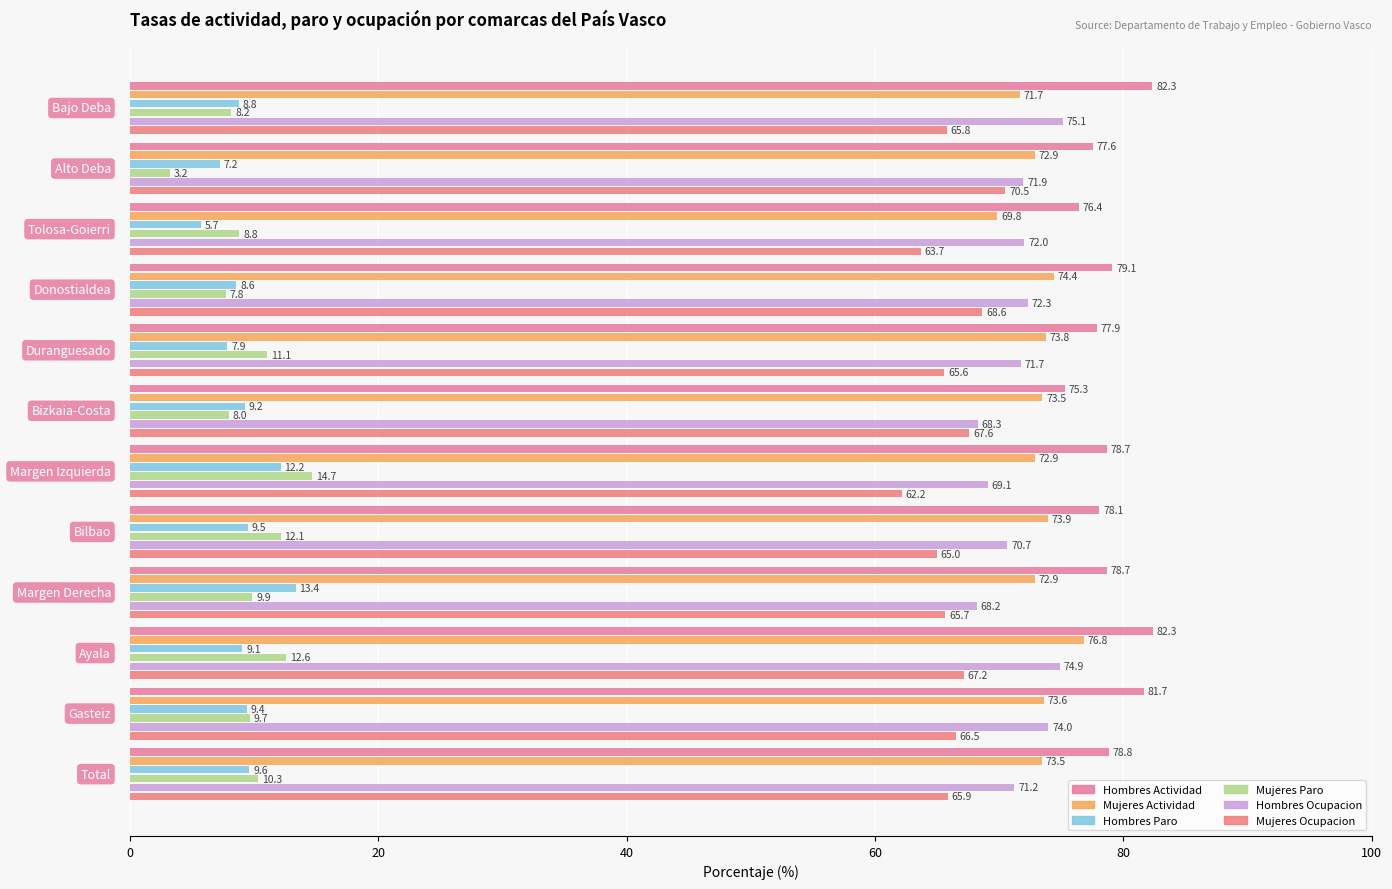

How many data points in Mujeres Ocupacion are less than 65?

3